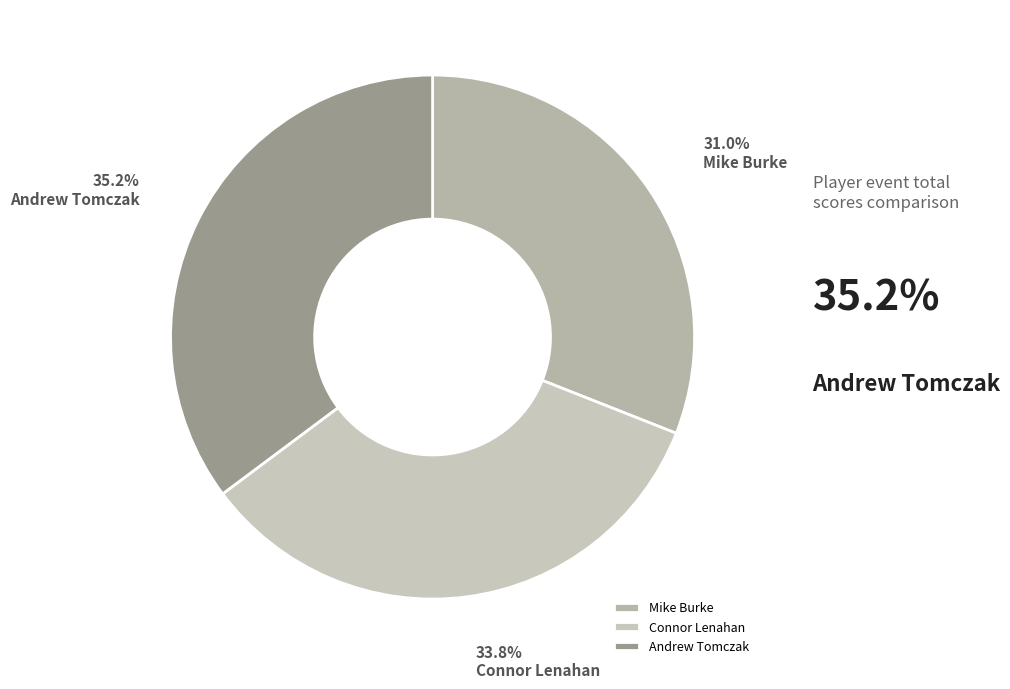

Count the number of slices in the pie.

3